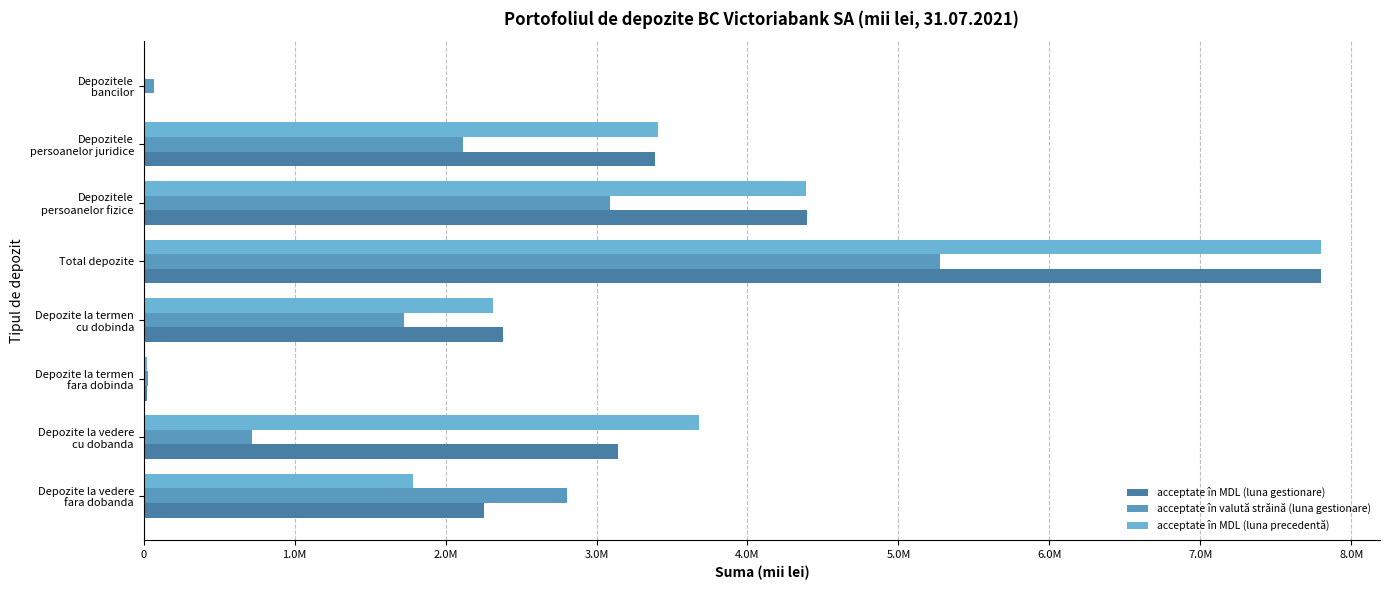

Which series has the largest total across all categories?

acceptate în MDL (luna precedentă)